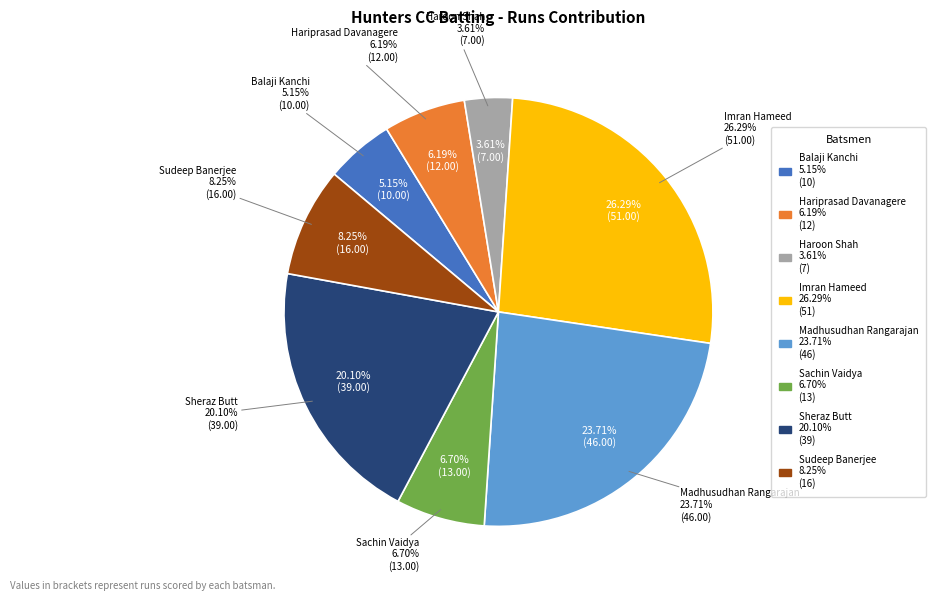

The Madhusudhan Rangarajan slice represents 24% of the pie. True or false?

True